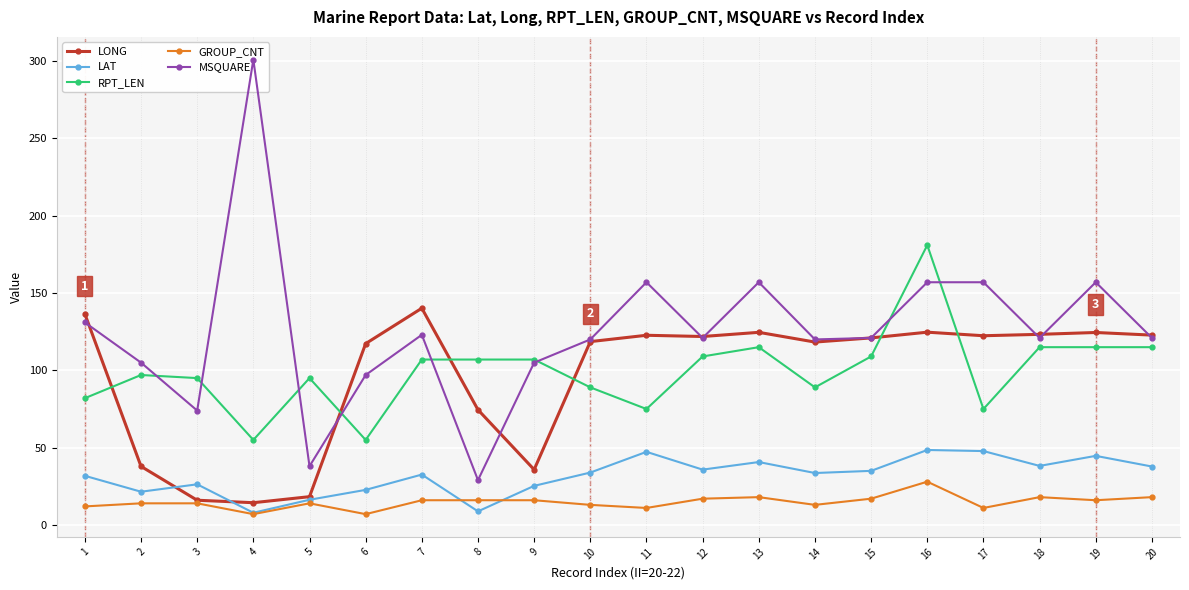

How many categories are shown in the chart?

20